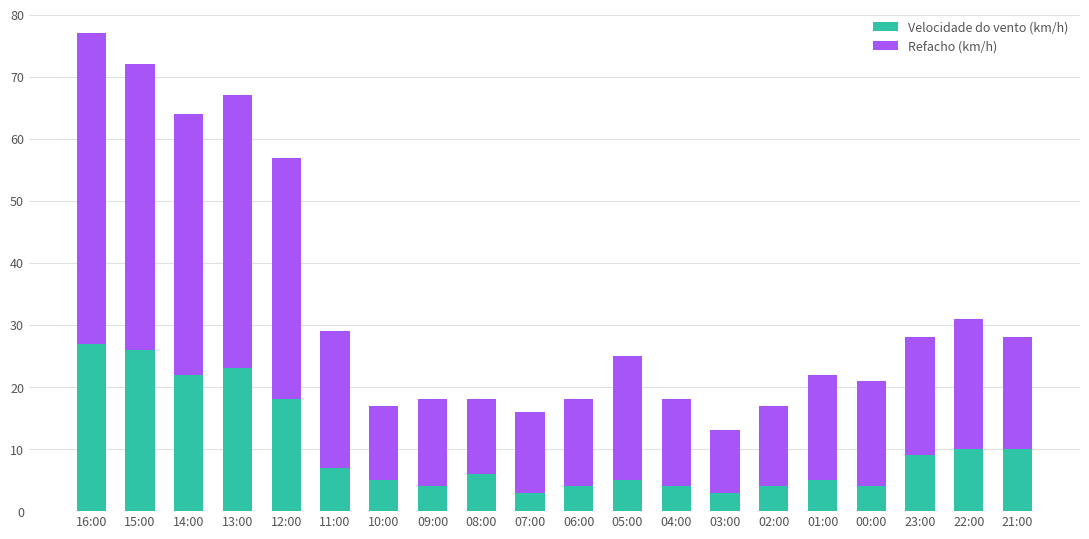

What is the lowest value of the Velocidade do vento (km/h) series?

3